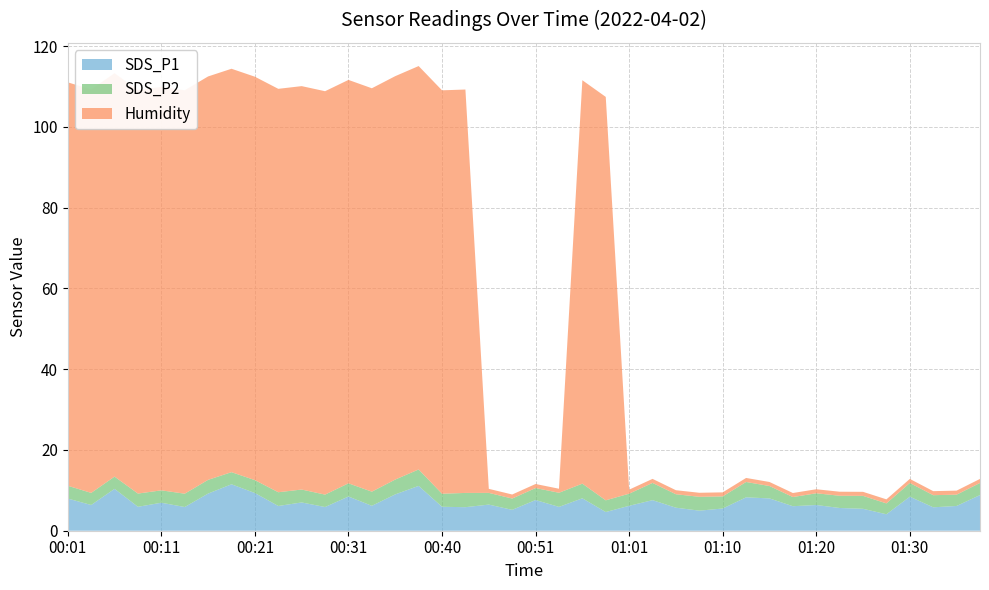

Reading left to right, transcribe all the data shown in this chart.

SDS_P1: 8.0	6.4	10.4	5.9	6.9	5.9	9.2	11.5	9.3	6.1	7.0	5.9	8.5	6.2	9.0	11.1	5.9	5.8	6.5	5.2	7.6	5.9	8.0	4.6	6.2	7.6	5.7	5.0	5.5	8.3	8.0	6.1	6.4	5.6	5.4	4.1	8.4	5.8	6.1	8.8
SDS_P2: 3.2	3.0	3.0	3.3	3.1	3.3	3.4	3.0	3.2	3.4	3.2	3.1	3.3	3.5	3.7	4.1	3.2	3.5	2.9	2.8	3.0	3.5	3.6	2.9	3.0	4.3	3.3	3.4	3.0	3.8	3.1	2.3	2.9	3.0	3.2	2.7	3.4	3.0	2.8	3.0
Humidity: 99.9	99.9	99.9	99.9	99.9	99.9	99.9	99.9	99.9	99.9	99.9	99.9	99.9	99.9	99.9	99.9	99.9	99.9	1.0	1.0	1.0	1.0	99.9	99.9	1.0	1.0	1.0	1.0	1.0	1.0	1.0	1.0	1.0	1.0	1.0	1.0	1.0	1.0	1.0	1.0